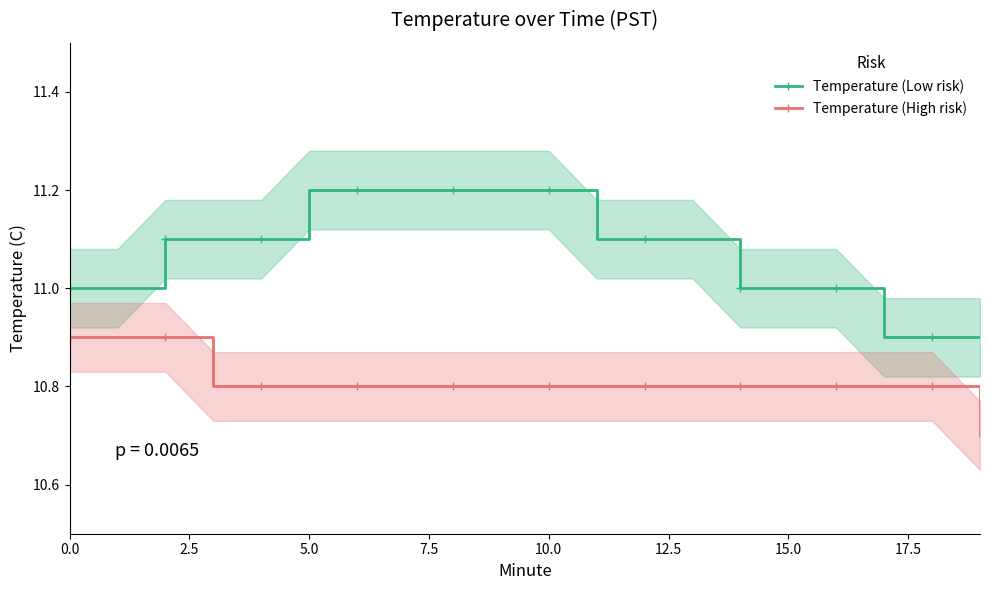

What is the smallest value displayed?

10.7